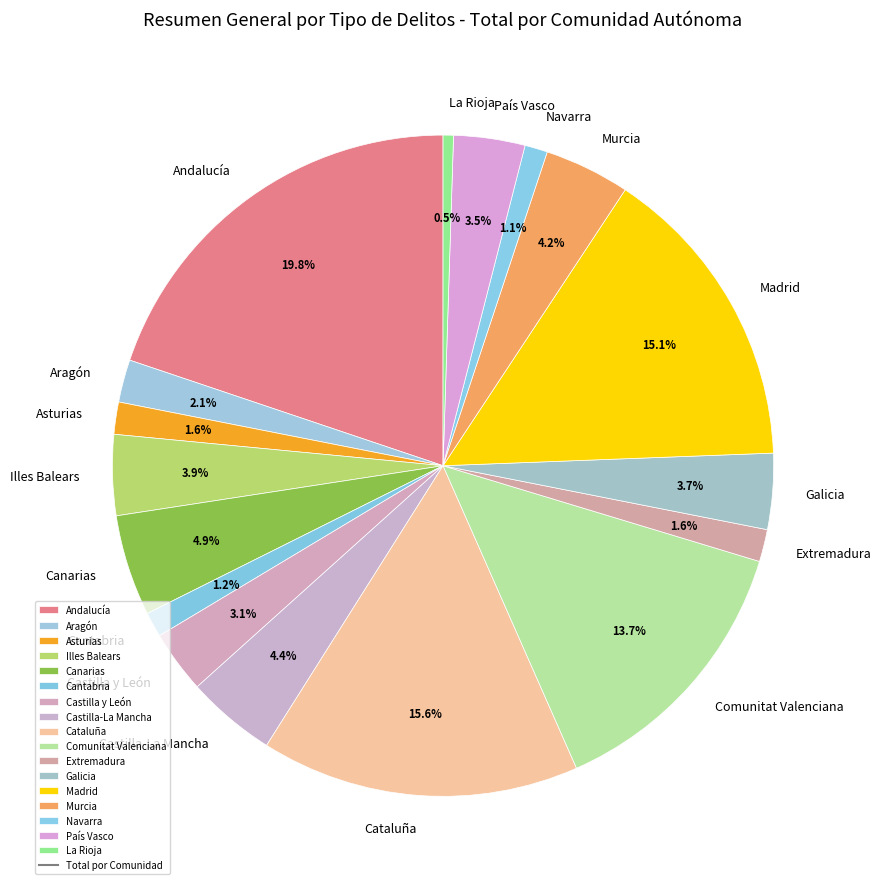

Does Andalucía represent more than half of the total?

No